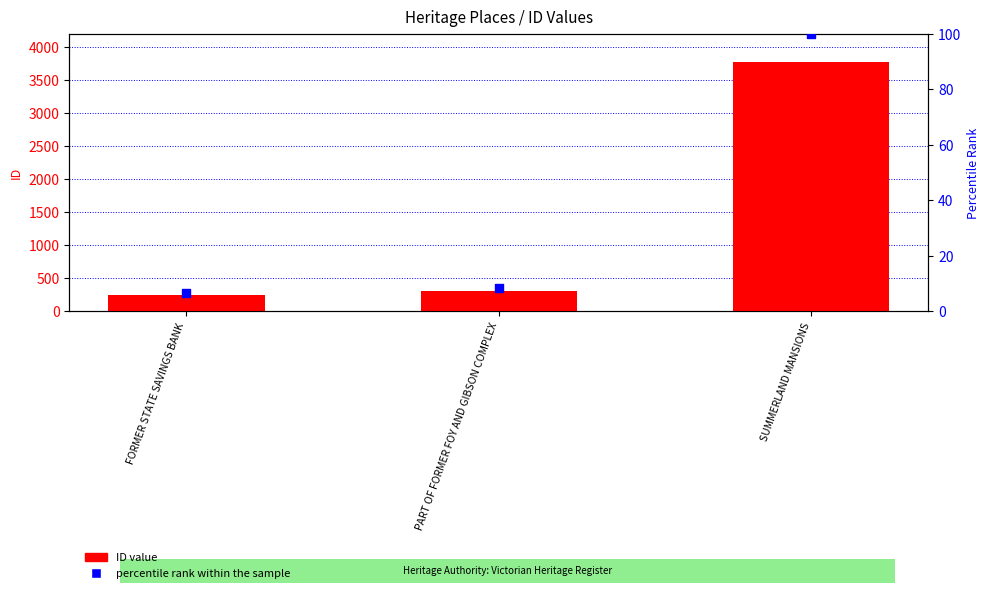

Is the value of percentile rank within the sample at PART OF FORMER FOY AND GIBSON COMPLEX greater than the value of ID at FORMER STATE SAVINGS BANK?

No